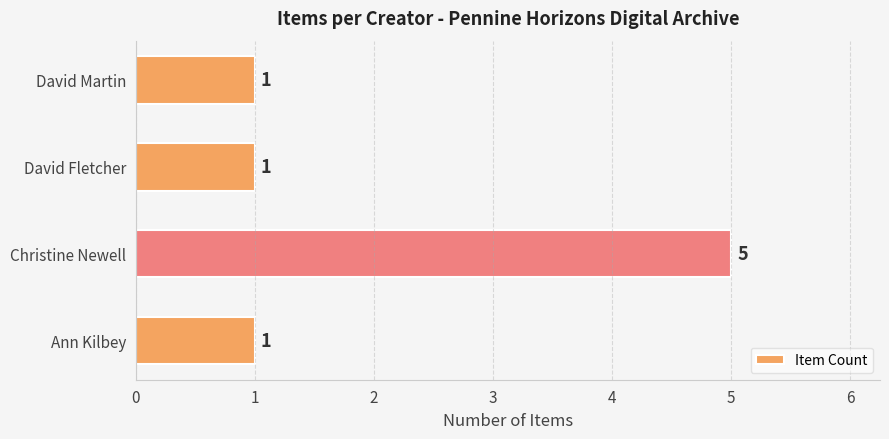

Is it true that the value at David Martin is 2?

False